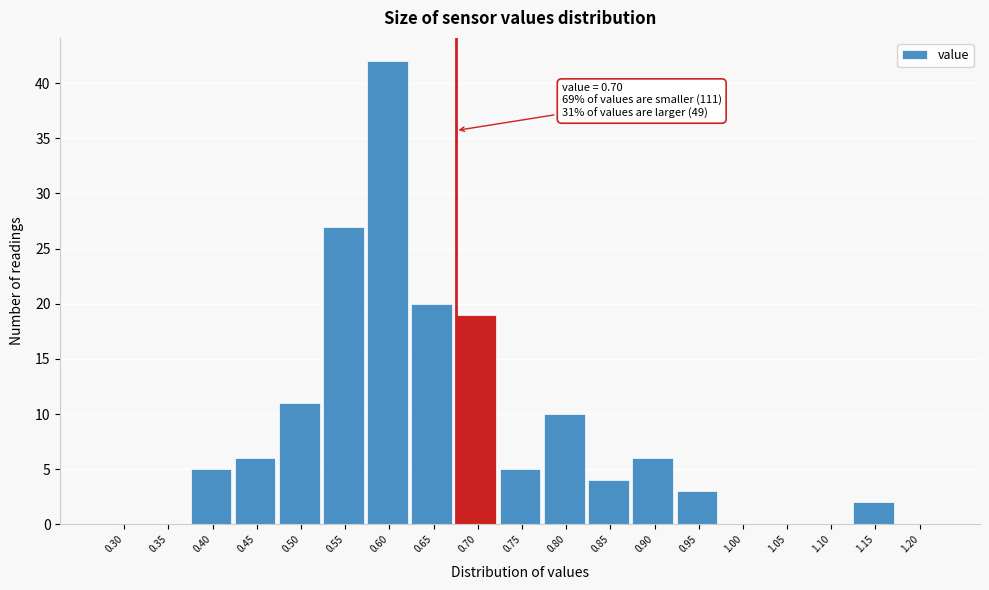

Reading left to right, extract all data points from this chart.

0.30=0	0.35=0	0.40=5	0.45=6	0.50=11	0.55=27	0.60=42	0.65=20	0.70=19	0.75=5	0.80=10	0.85=4	0.90=6	0.95=3	1.00=0	1.05=0	1.10=0	1.15=2	1.20=0